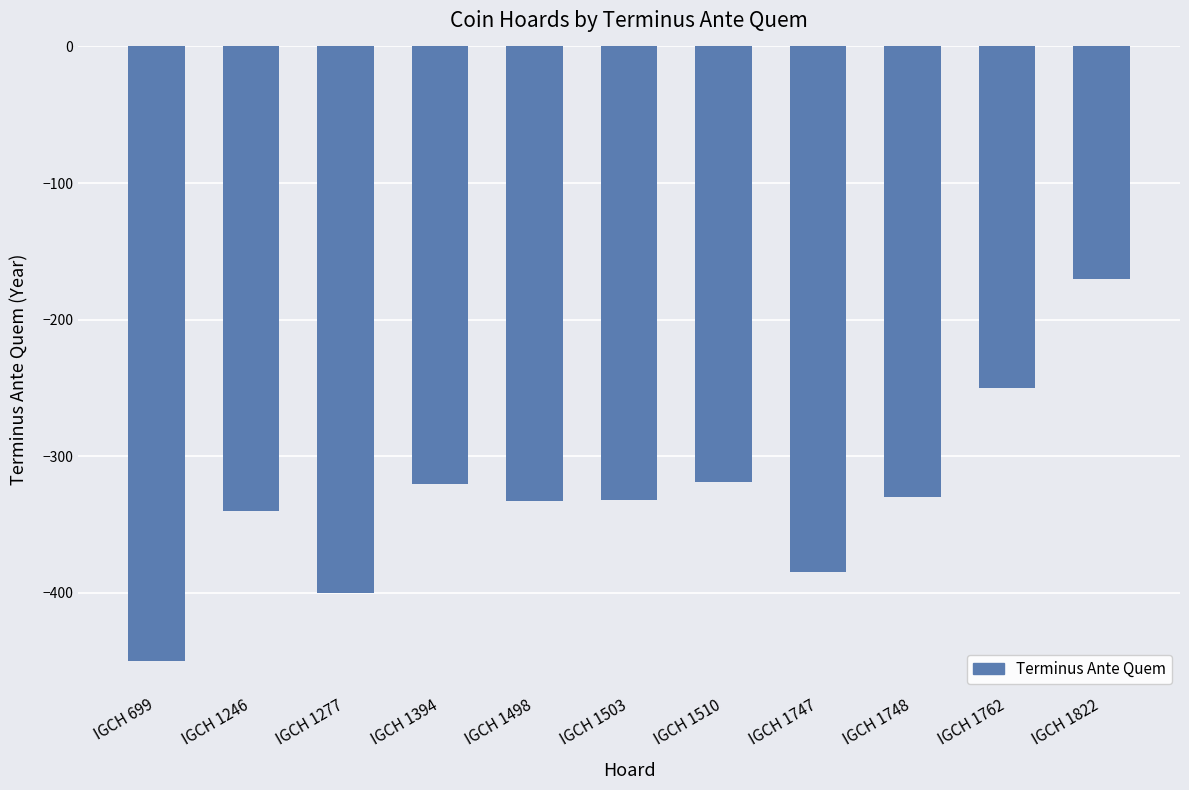

What is the maximum value shown in the chart?

-170